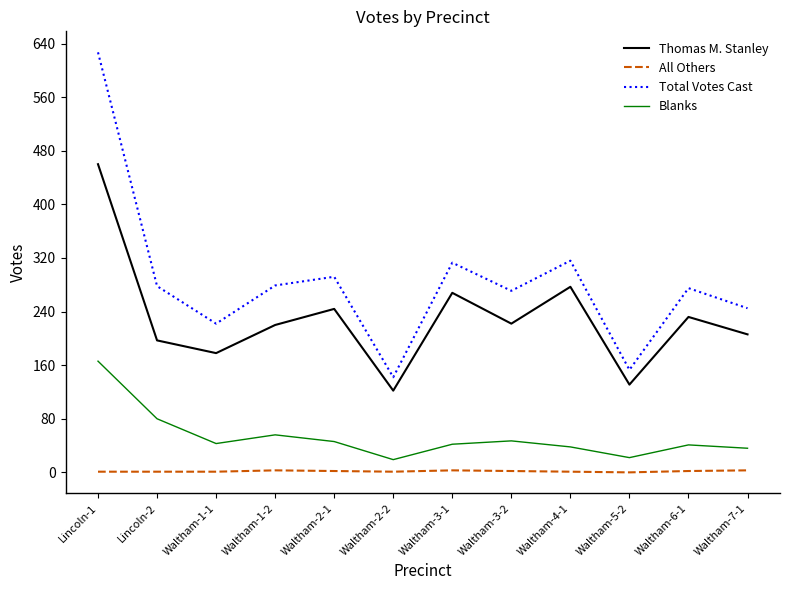

In Blanks, how many points are higher than both neighbors (excluding endpoints)?

3